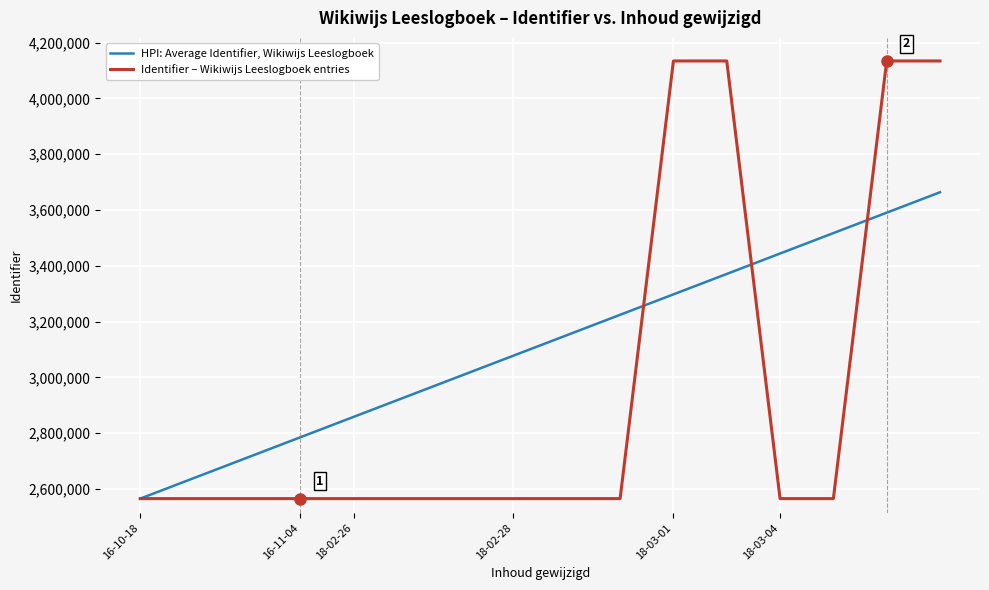

Which series has the largest range (max minus min)?

Identifier – Wikiwijs Leeslogboek entries